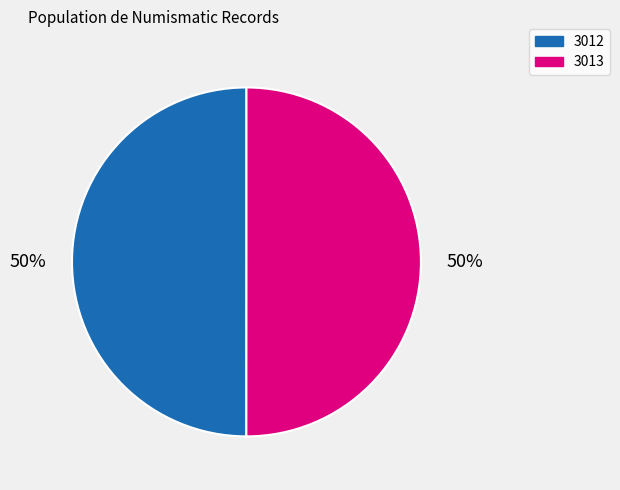

To the nearest percent, what is the combined percentage of 3012 and 3013?

100%